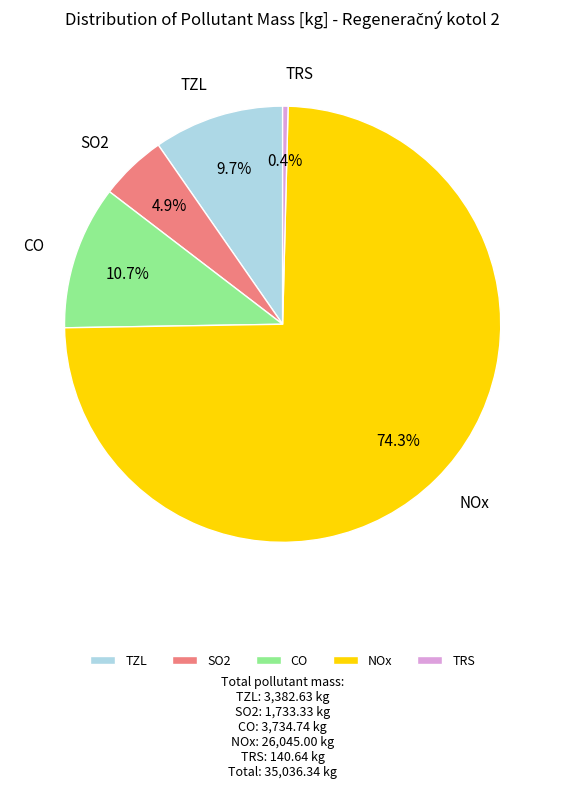

Which category accounts for the majority?

NOx